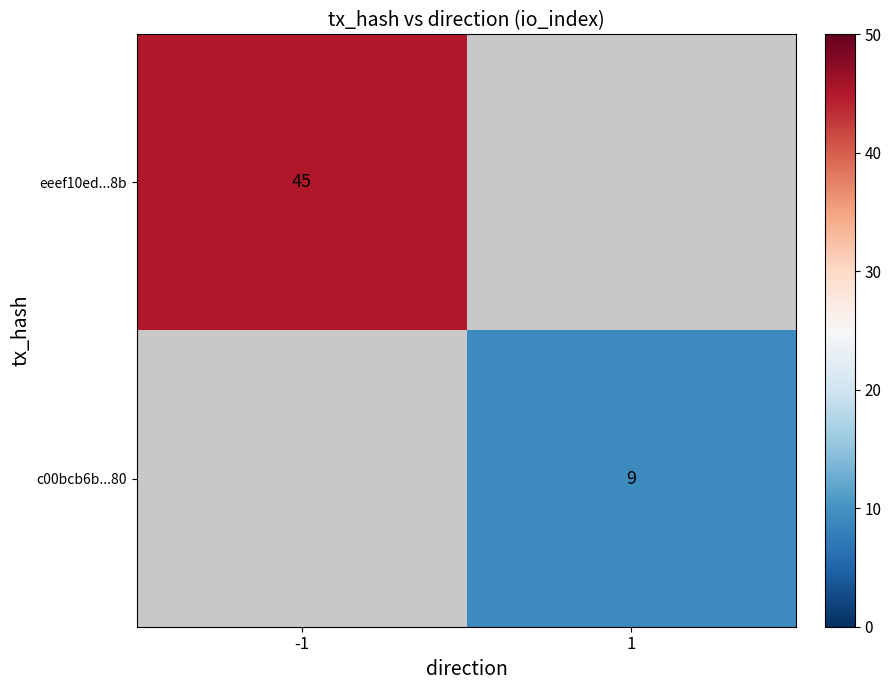

At how many categories does at least one series exceed 19?

1